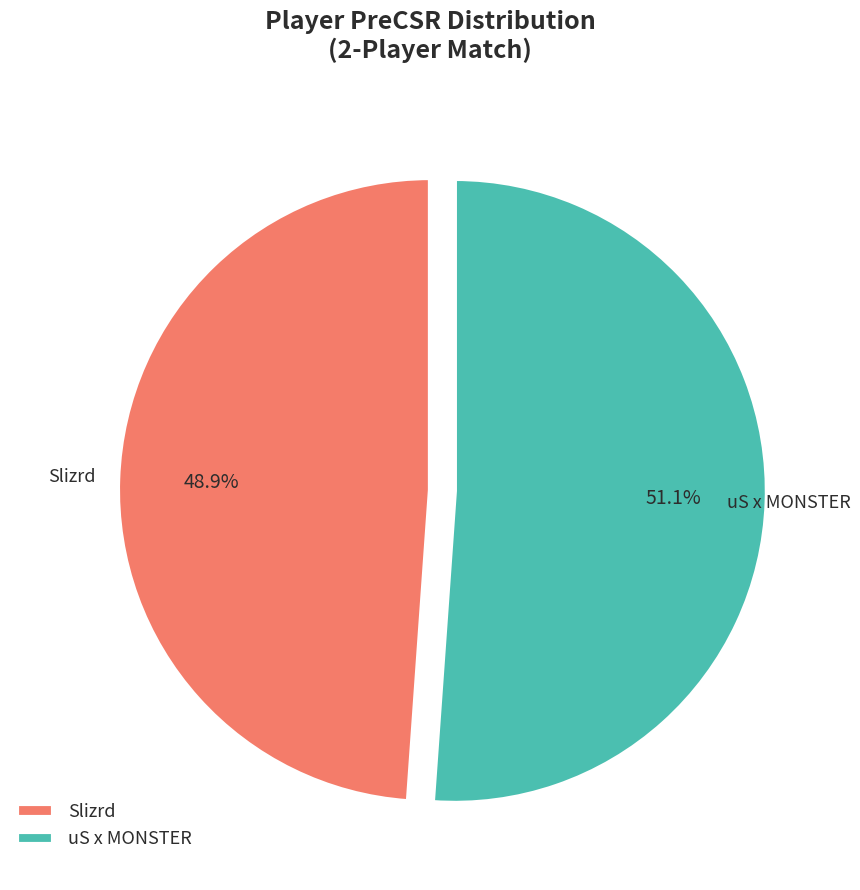

What is the smallest slice in the pie chart?

Slizrd